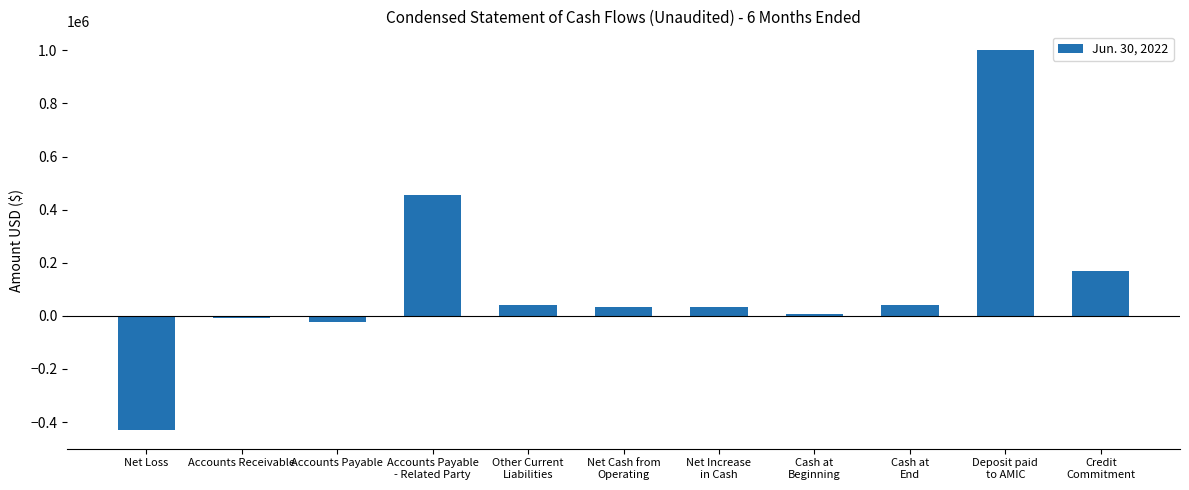

What is the sum of the values at Cash at
Beginning and Accounts Payable?

-19157